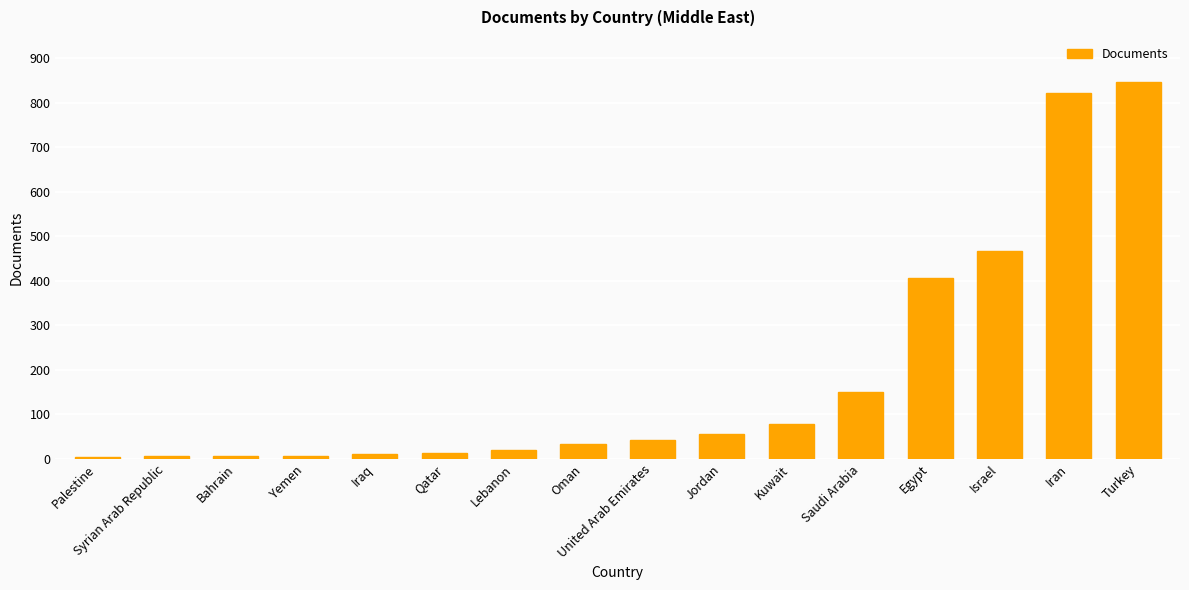

How many bars are there in total?

16